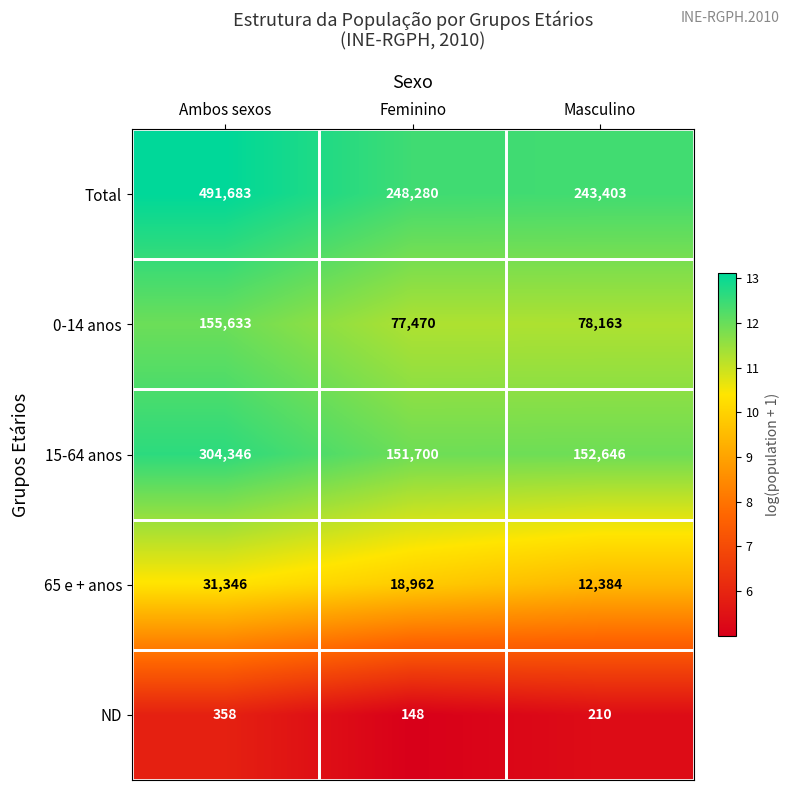

Is it true that ND equals 358 at Ambos sexos?

True